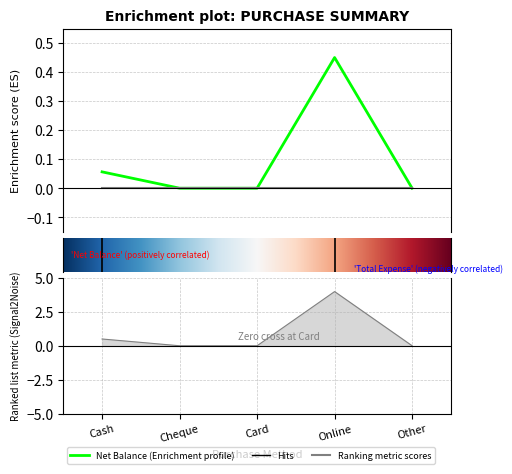

Where is the first local maximum?

Online